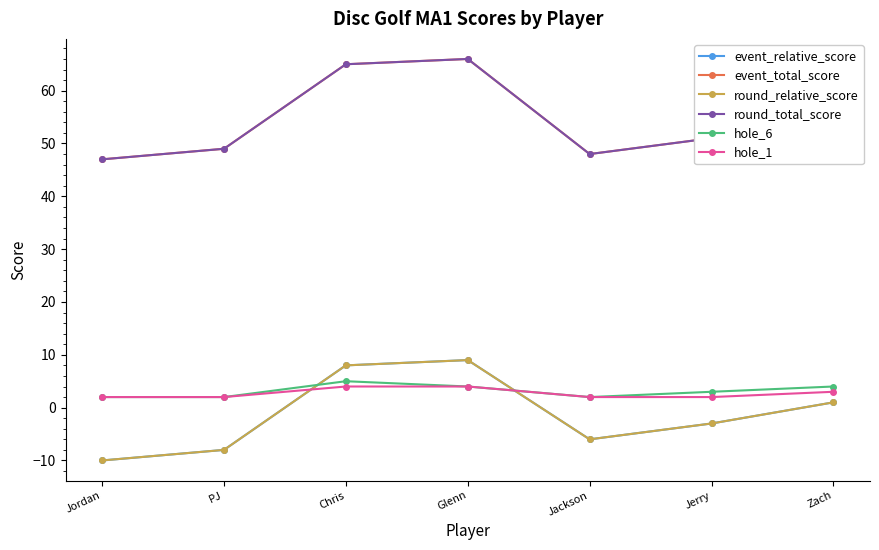

Does the chart have visible grid lines?

No